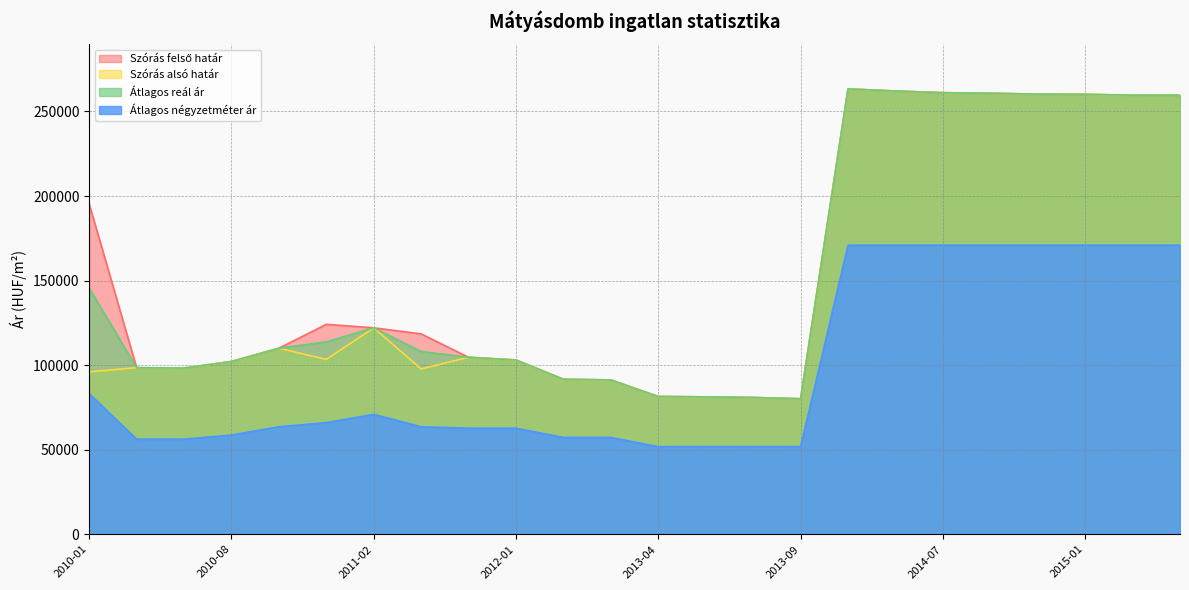

What is the average value of the Átlagos négyzetméter ár series?

97227